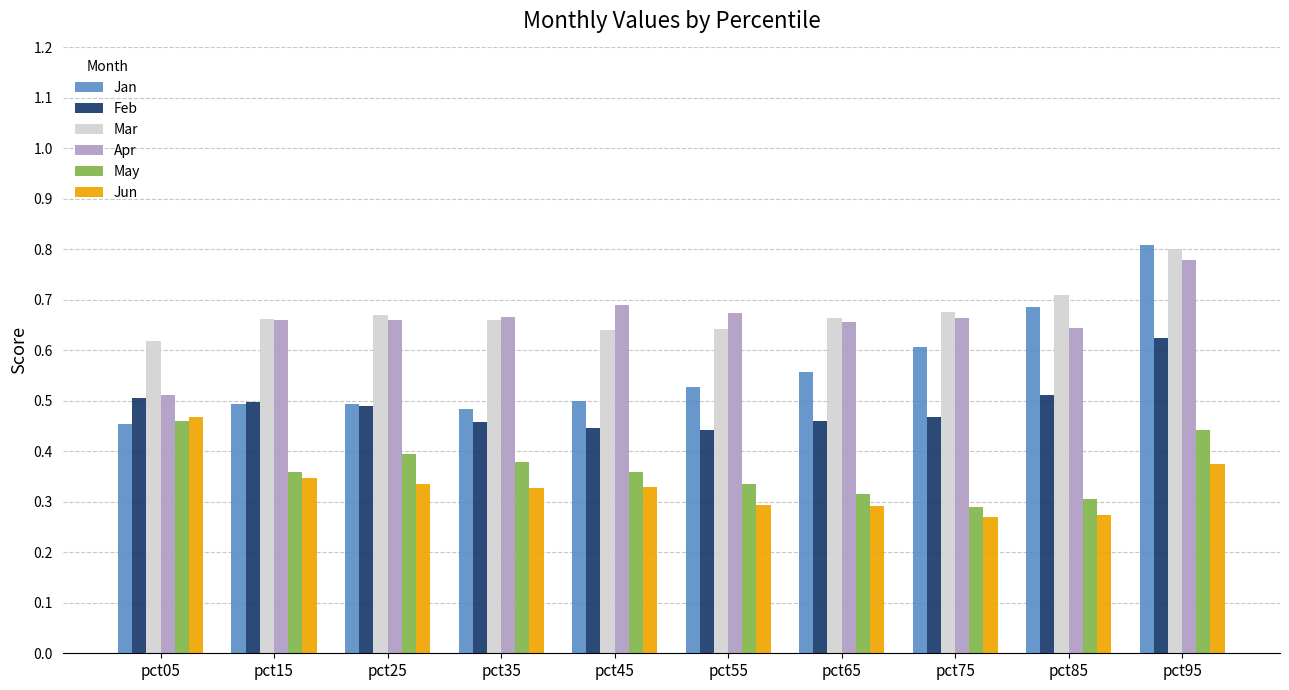

What are all the series names shown in the legend?

Jan, Feb, Mar, Apr, May, Jun